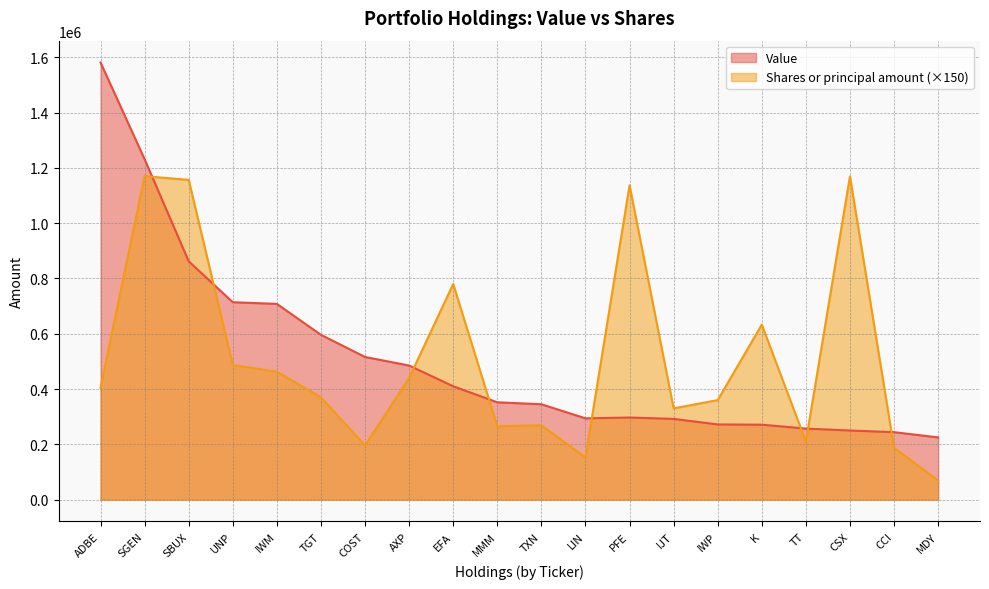

What are all the series names shown in the legend?

Value, Shares or principal amount (×150)